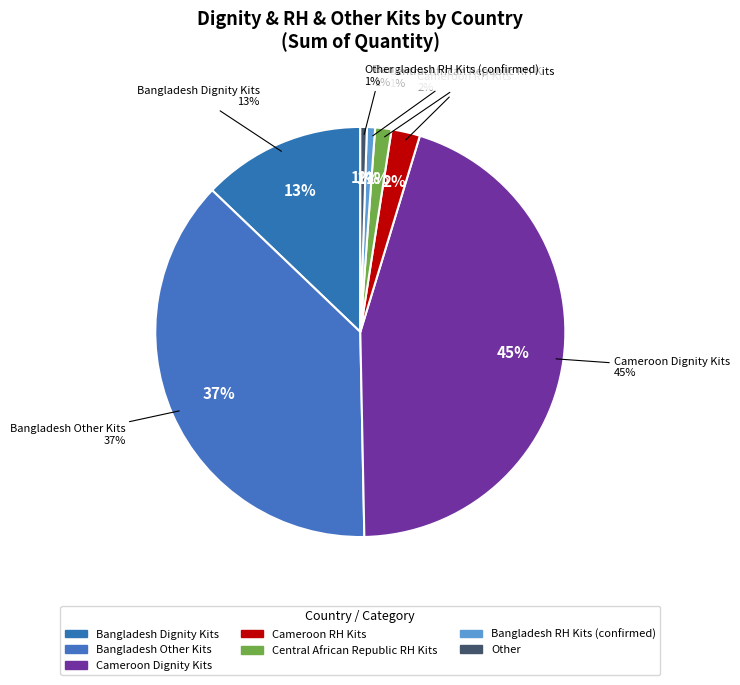

Between Cameroon Dignity Kits and Other, which is larger?

Cameroon Dignity Kits